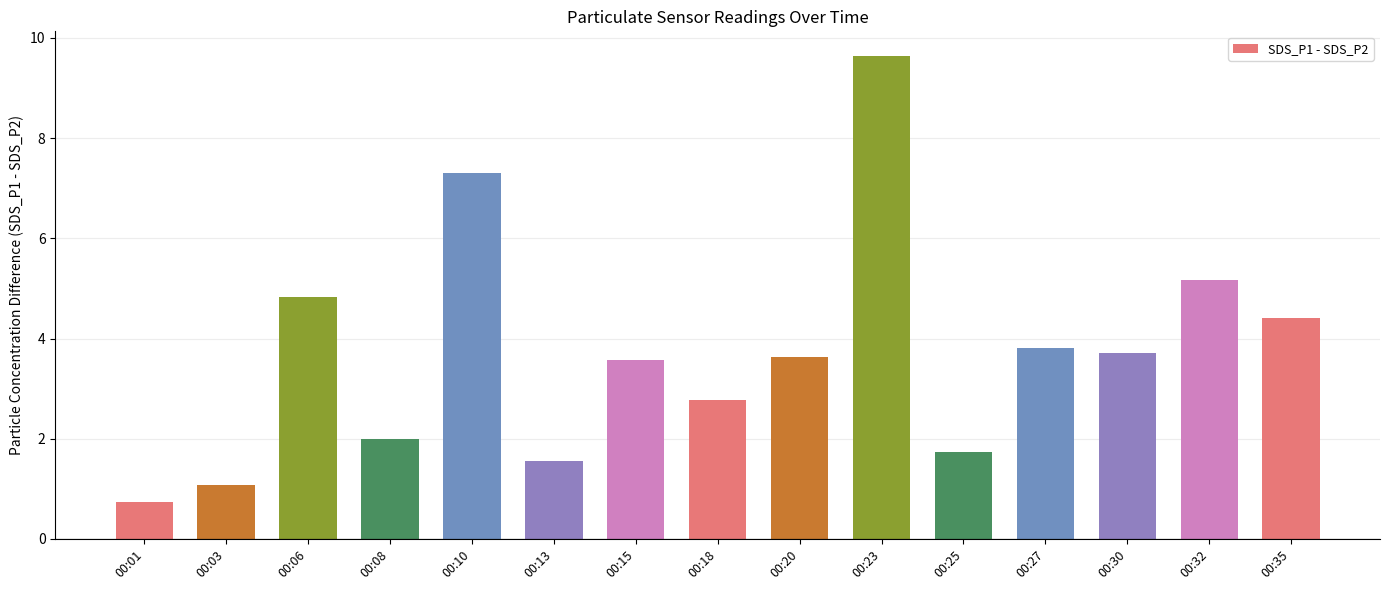

What is the difference between the maximum and minimum values?

8.9